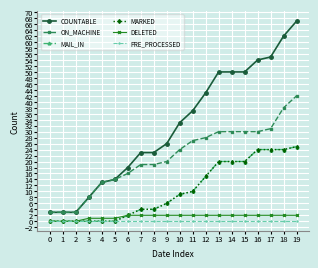

True or false: COUNTABLE has more than 2 points higher than both neighbors.

False